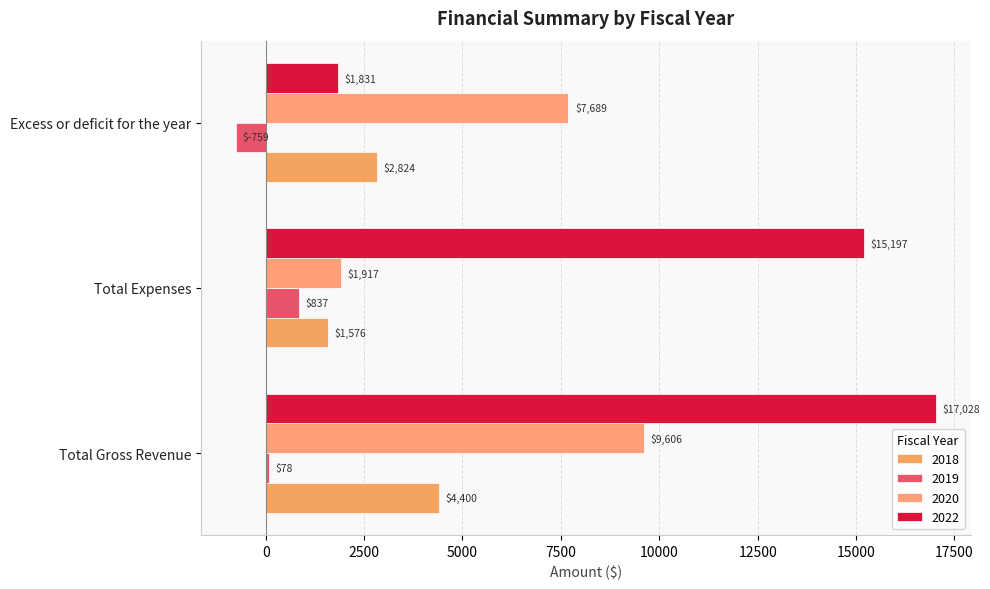

At which label does 2019 first exceed 78?

Total Expenses